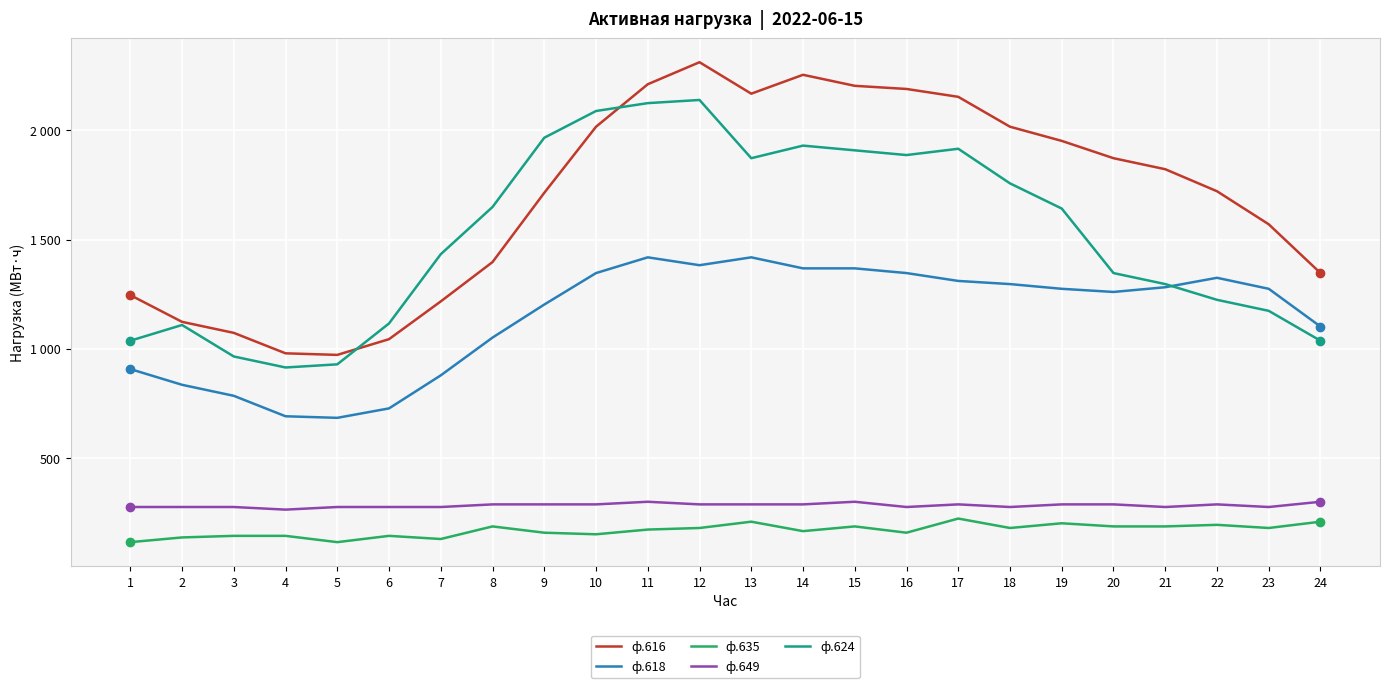

True or false: ф.635 and ф.649 cross at least once.

False